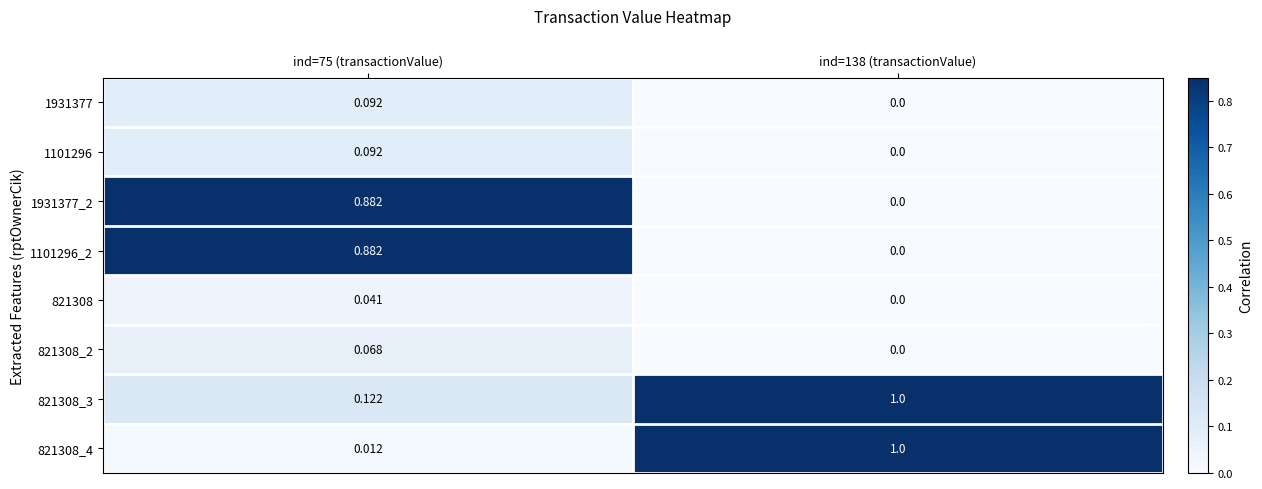

What is the difference between the highest and lowest values at ind=138 (transactionValue)?

1.0